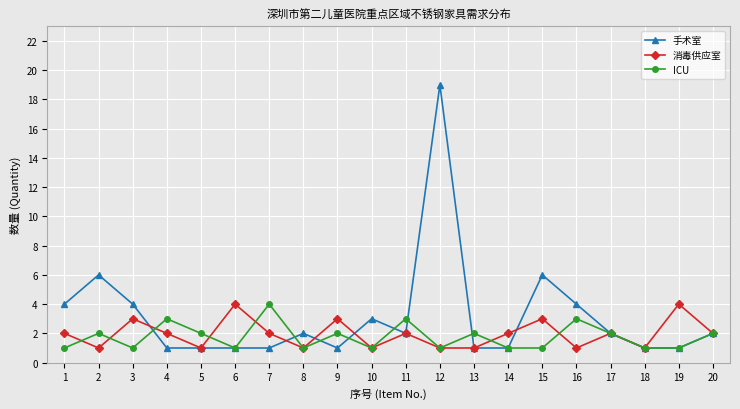

Which series has the largest range (max minus min)?

手术室